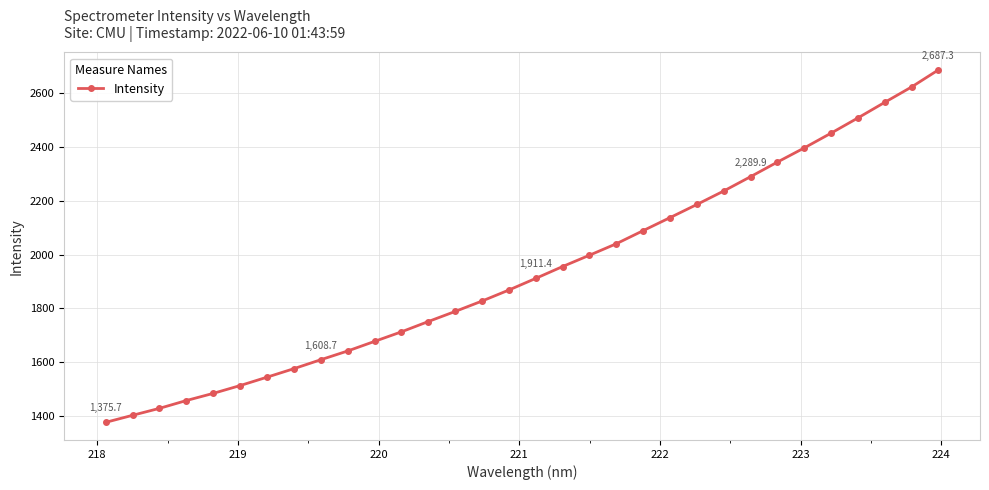

Reading left to right, transcribe all the data shown in this chart.

1375.7	1401.9	1427.8	1456.9	1483.5	1512.6	1543.8	1575.5	1608.7	1641.2	1676.9	1712.5	1750.8	1788.3	1827.1	1868.1	1911.4	1955.5	1997.6	2040.3	2089.1	2137.5	2186.4	2236.5	2289.9	2344.2	2396.9	2451.9	2508.5	2566.5	2623.7	2687.3